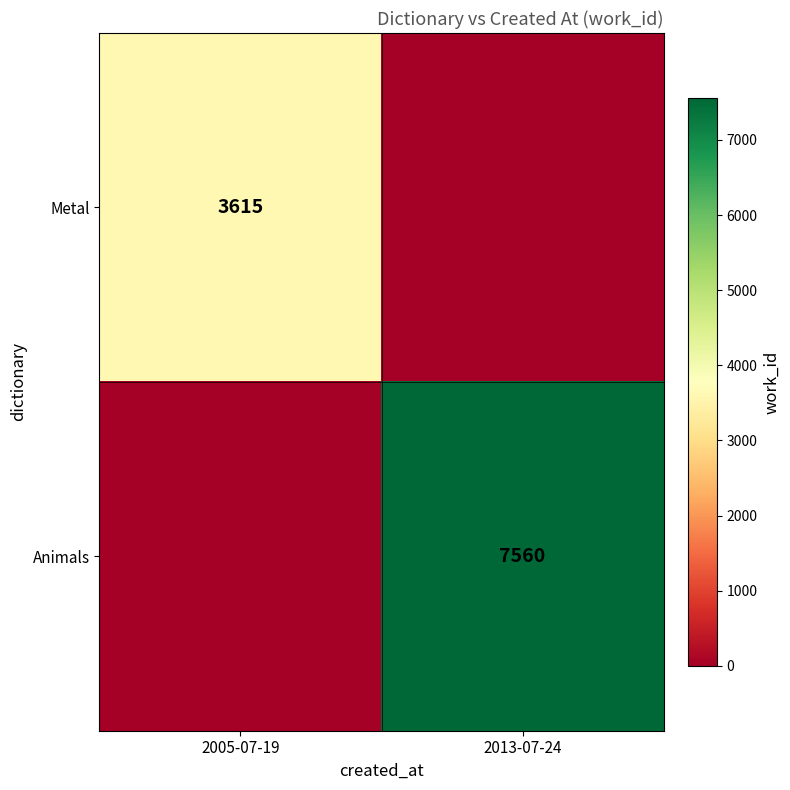

True or false: Animals has a value of 7560 at 2013-07-24.

True